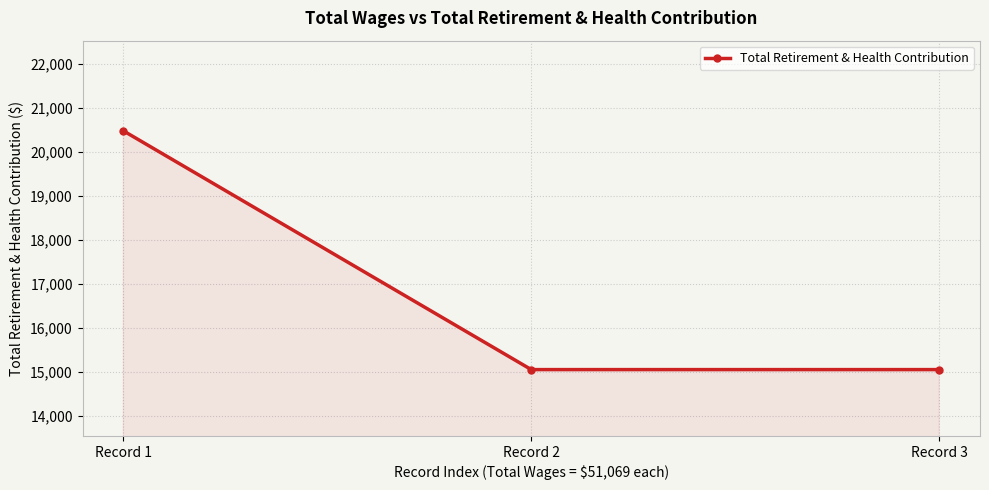

Is it true that the value at Record 3 is 25659?

False